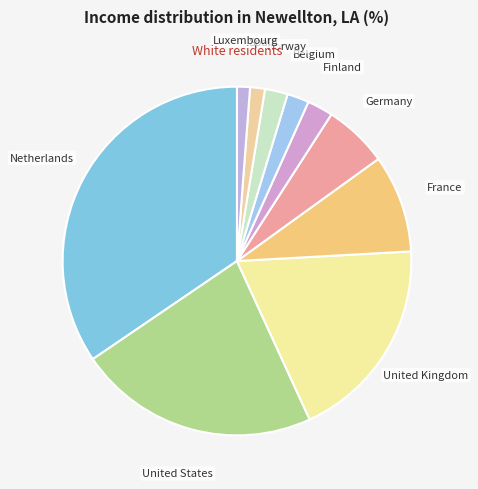

Which category has the biggest portion of the pie?

Netherlands